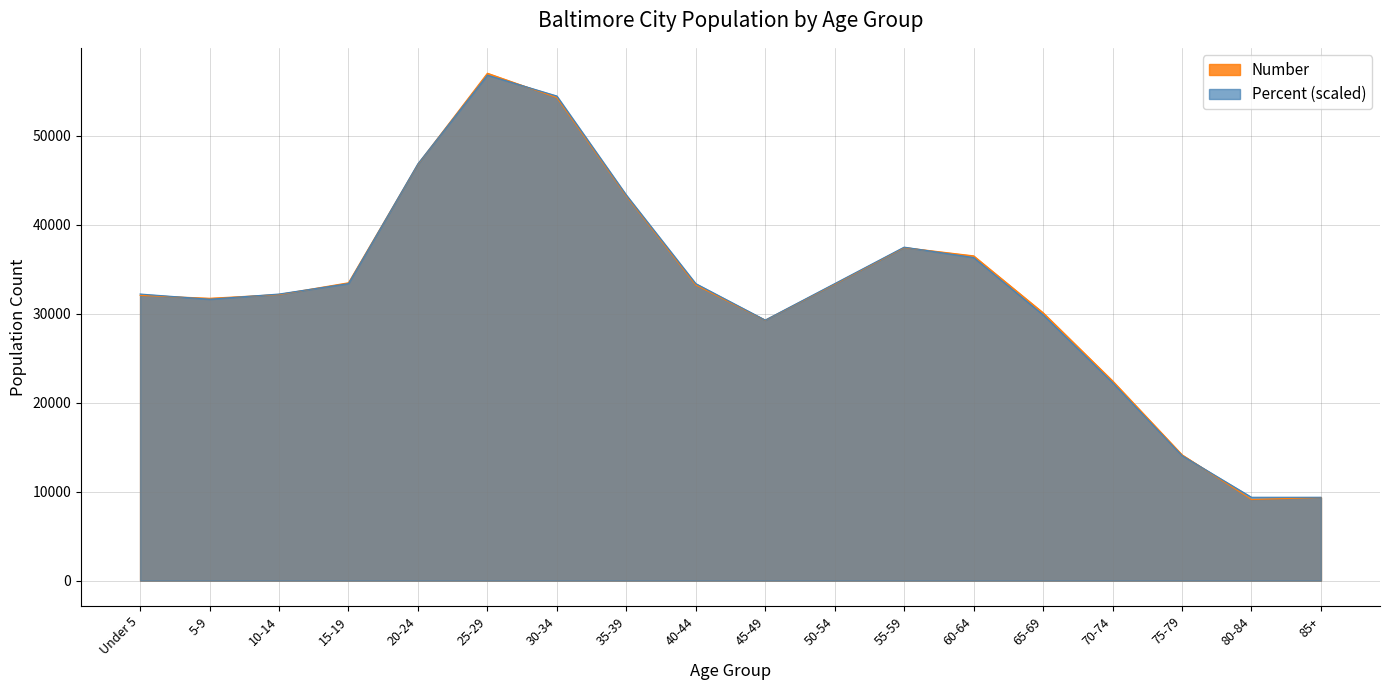

What is the sum of the Percent values at 55-59 and 85+?

46856.6